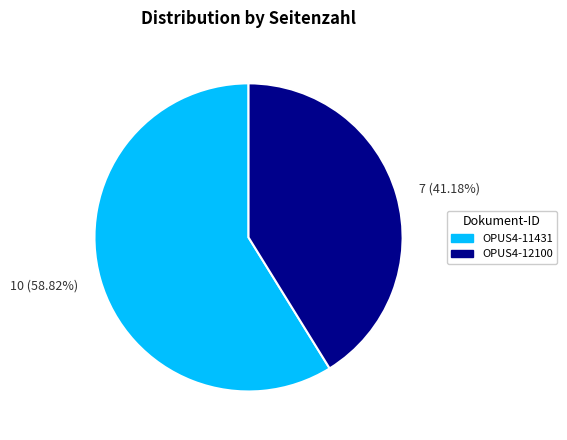

Which has a higher value, 10 (58.82%) or 7 (41.18%)?

10 (58.82%)